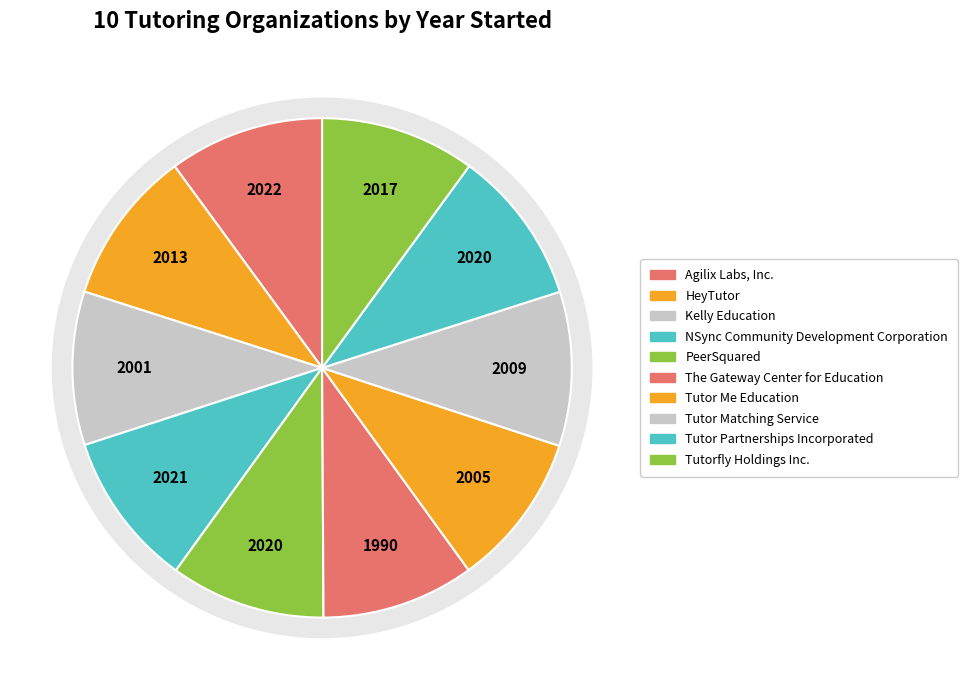

Which category has the biggest portion of the pie?

Agilix Labs, Inc.